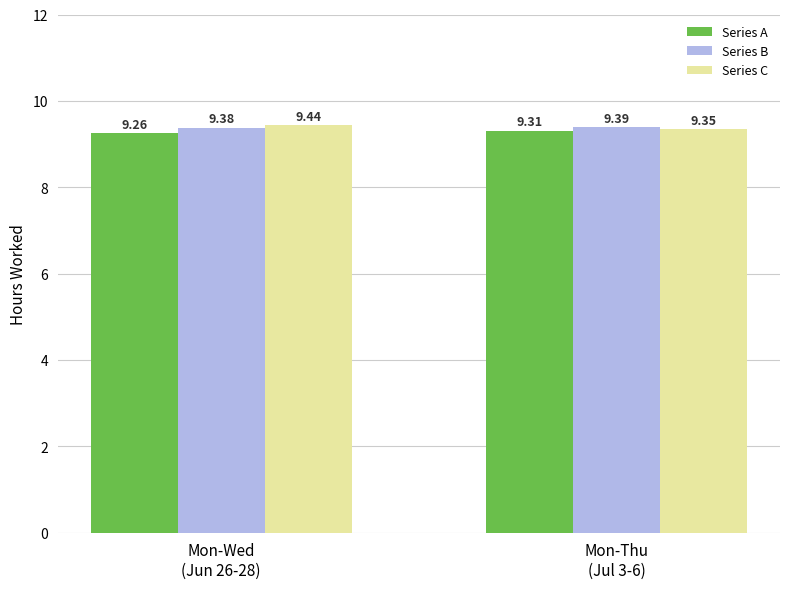

What is the difference between the highest and lowest values at Mon-Wed
(Jun 26-28)?

0.2